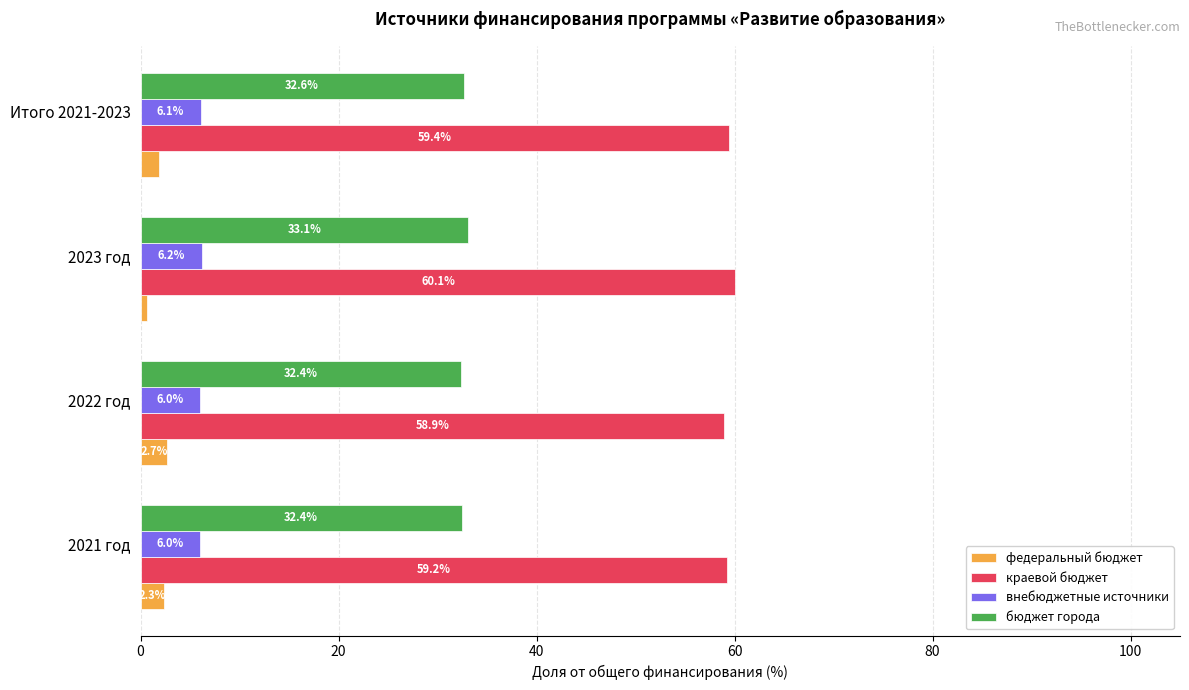

What is the sum of all краевой бюджет values?

237.6